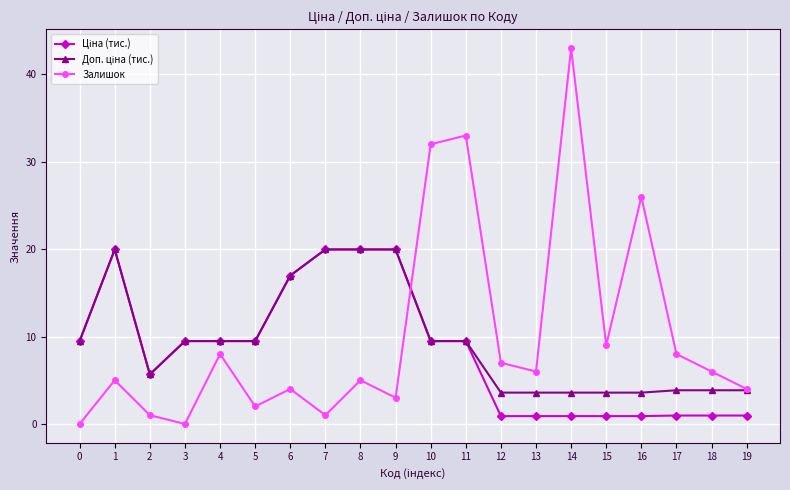

Where is the first local maximum for Залишок?

1